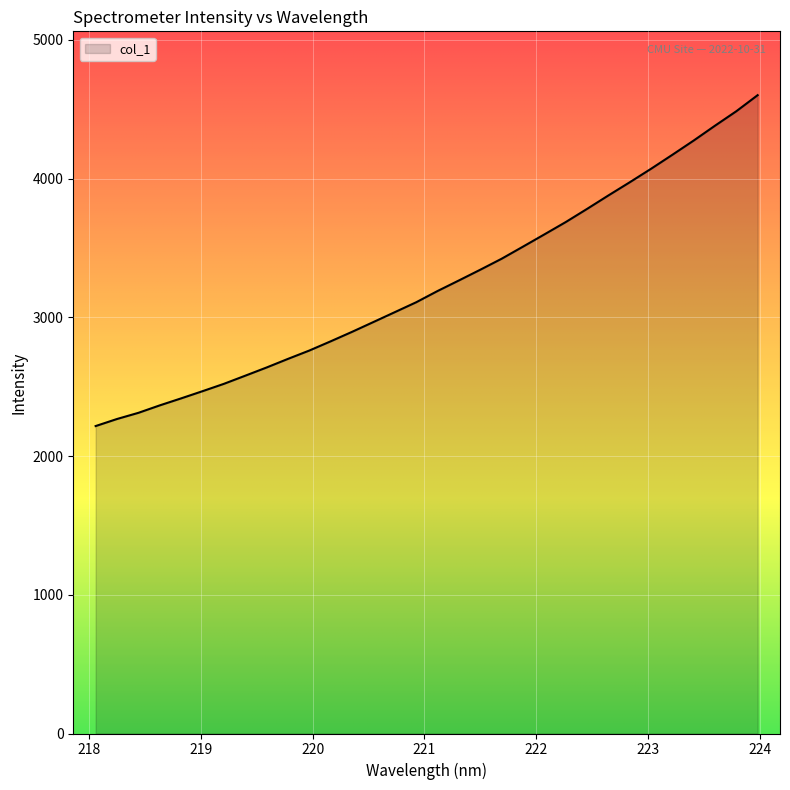

True or false: there are more than 2 points higher than both neighbors.

False